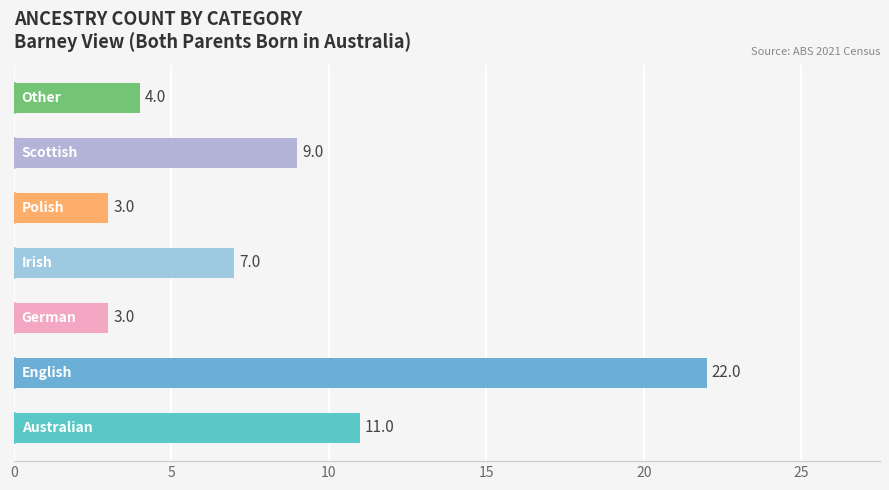

How many values are below 7?

3